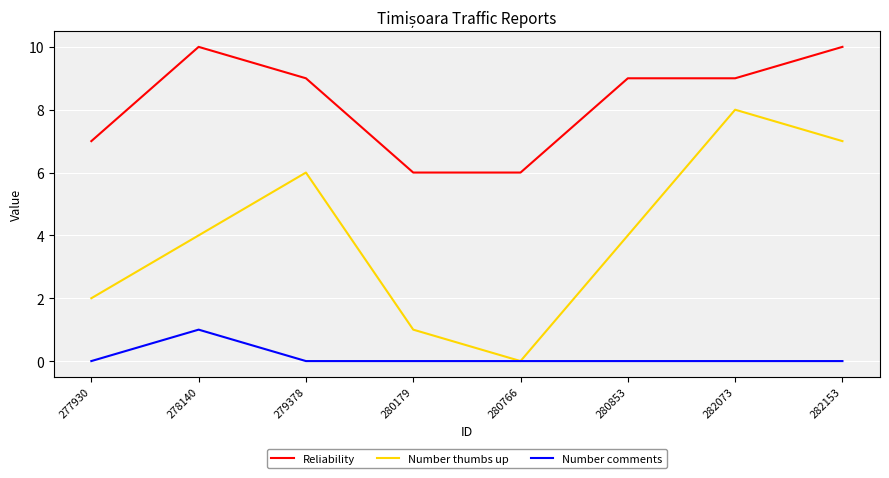

What is the spread (max minus min) of values at 277930?

7